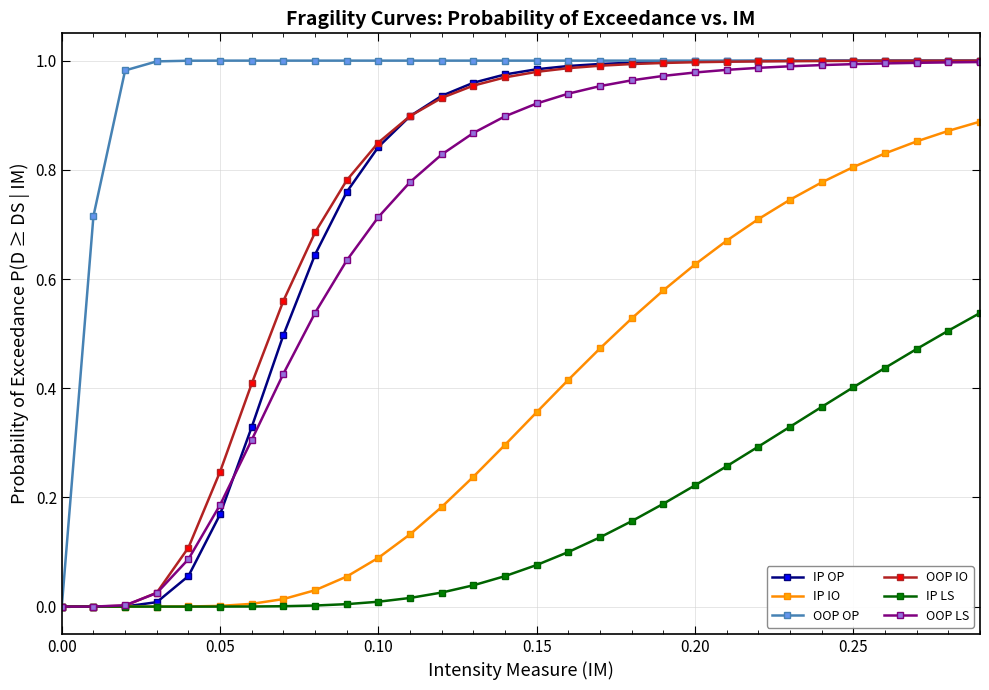

Which series has the largest total across all categories?

OOP OP